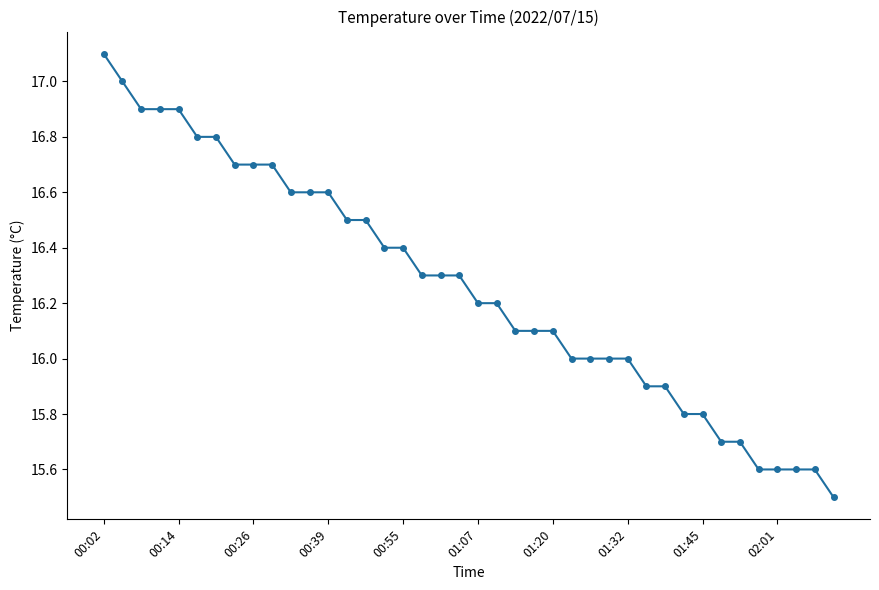

What is the maximum value shown in the chart?

17.1